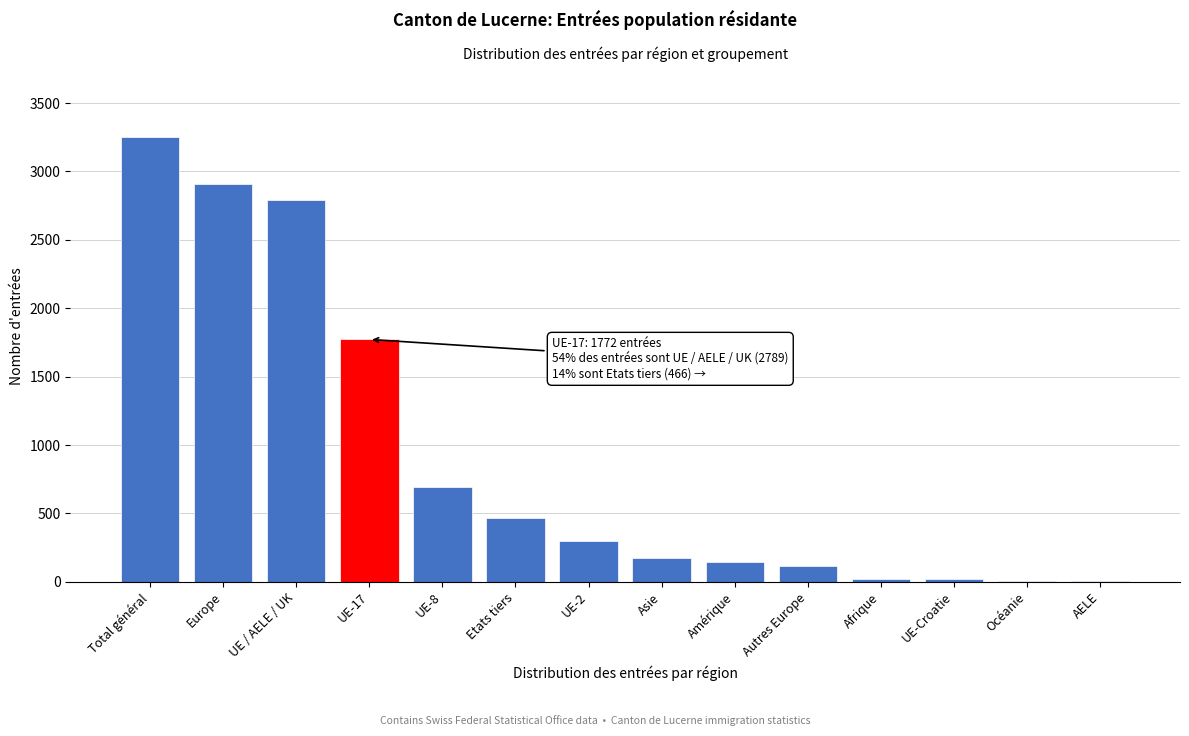

The chart shows a value of 3255 at Total général. True or false?

True